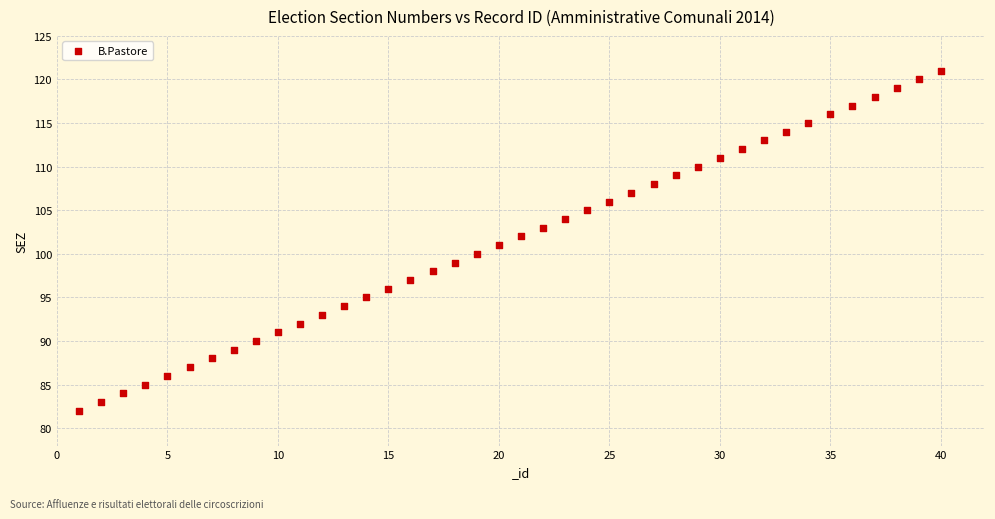

What is the range of X values (max minus min)?

39